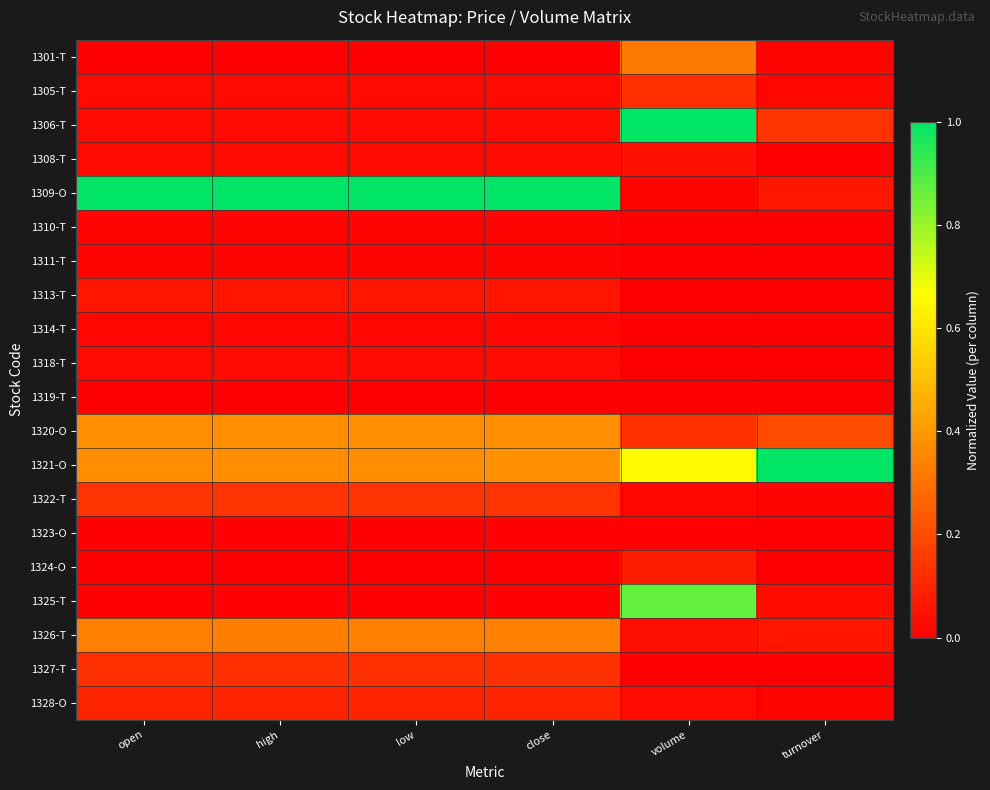

Reading left to right, extract all data points from this chart.

1301-T: open=0.0	high=0.0	low=0.0	close=0.0	volume=0.3	turnover=0.0
1305-T: open=0.0	high=0.0	low=0.0	close=0.0	volume=0.1	turnover=0.0
1306-T: open=0.0	high=0.0	low=0.0	close=0.0	volume=1.0	turnover=0.1
1308-T: open=0.0	high=0.0	low=0.0	close=0.0	volume=0.0	turnover=0.0
1309-O: open=1.0	high=1.0	low=1.0	close=1.0	volume=0.0	turnover=0.1
1310-T: open=0.0	high=0.0	low=0.0	close=0.0	volume=0.0	turnover=0.0
1311-T: open=0.0	high=0.0	low=0.0	close=0.0	volume=0.0	turnover=0.0
1313-T: open=0.1	high=0.1	low=0.1	close=0.1	volume=0.0	turnover=0.0
1314-T: open=0.0	high=0.0	low=0.0	close=0.0	volume=0.0	turnover=0.0
1318-T: open=0.0	high=0.0	low=0.0	close=0.0	volume=0.0	turnover=0.0
1319-T: open=0.0	high=0.0	low=0.0	close=0.0	volume=0.0	turnover=0.0
1320-O: open=0.4	high=0.4	low=0.4	close=0.4	volume=0.1	turnover=0.2
1321-O: open=0.4	high=0.4	low=0.4	close=0.4	volume=0.7	turnover=1.0
1322-T: open=0.1	high=0.1	low=0.1	close=0.1	volume=0.0	turnover=0.0
1323-O: open=0.0	high=0.0	low=0.0	close=0.0	volume=0.0	turnover=0.0
1324-O: open=0.0	high=0.0	low=0.0	close=0.0	volume=0.1	turnover=0.0
1325-T: open=0.0	high=0.0	low=0.0	close=0.0	volume=0.9	turnover=0.0
1326-T: open=0.3	high=0.3	low=0.3	close=0.3	volume=0.0	turnover=0.1
1327-T: open=0.1	high=0.1	low=0.1	close=0.1	volume=0.0	turnover=0.0
1328-O: open=0.1	high=0.1	low=0.1	close=0.1	volume=0.0	turnover=0.0